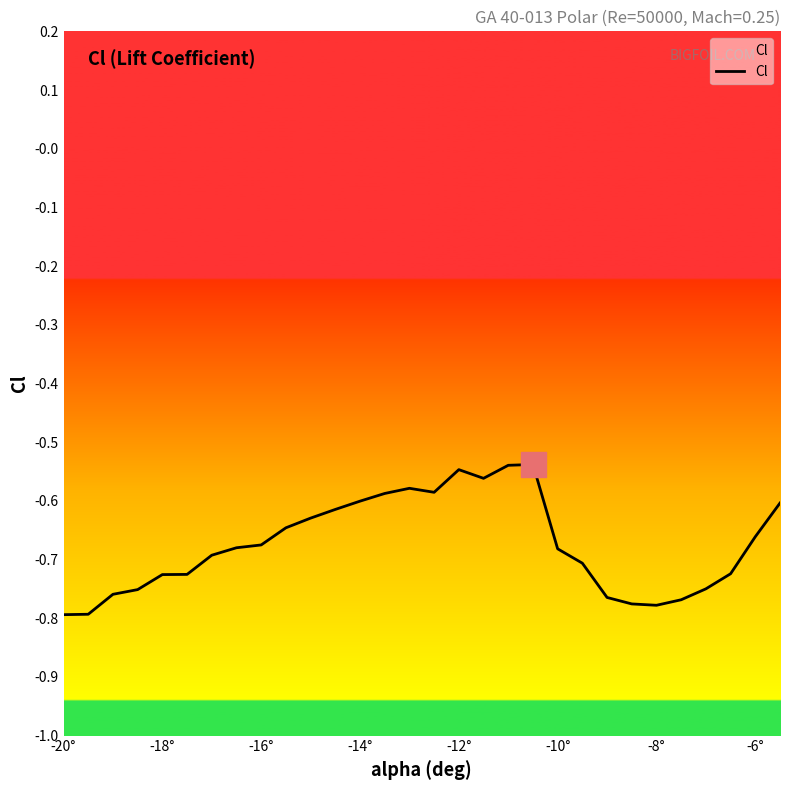

The chart shows a value of -1.1 at -6°. True or false?

False